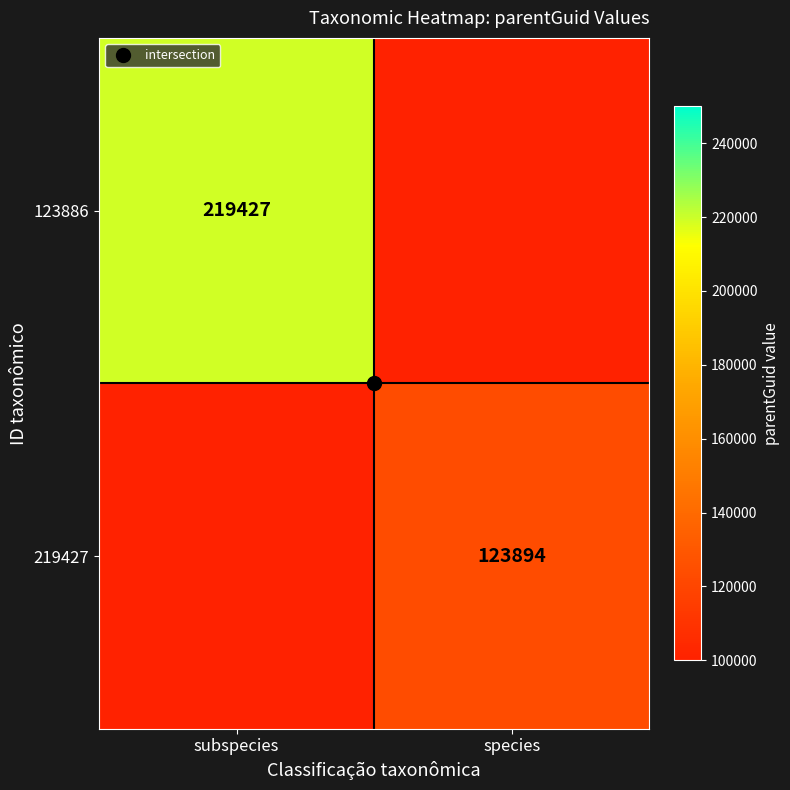

Which has a higher value, species or subspecies?

subspecies